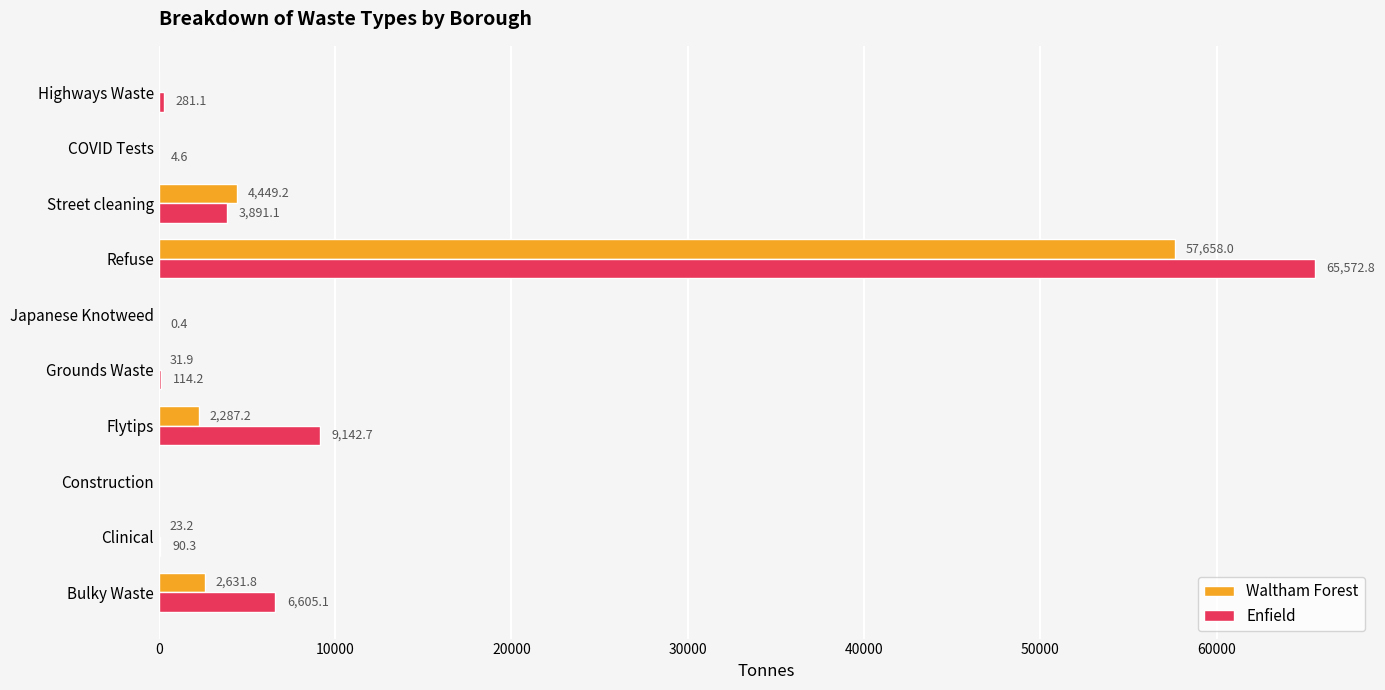

True or false: Waltham Forest has a value of 0.0 at COVID Tests.

True